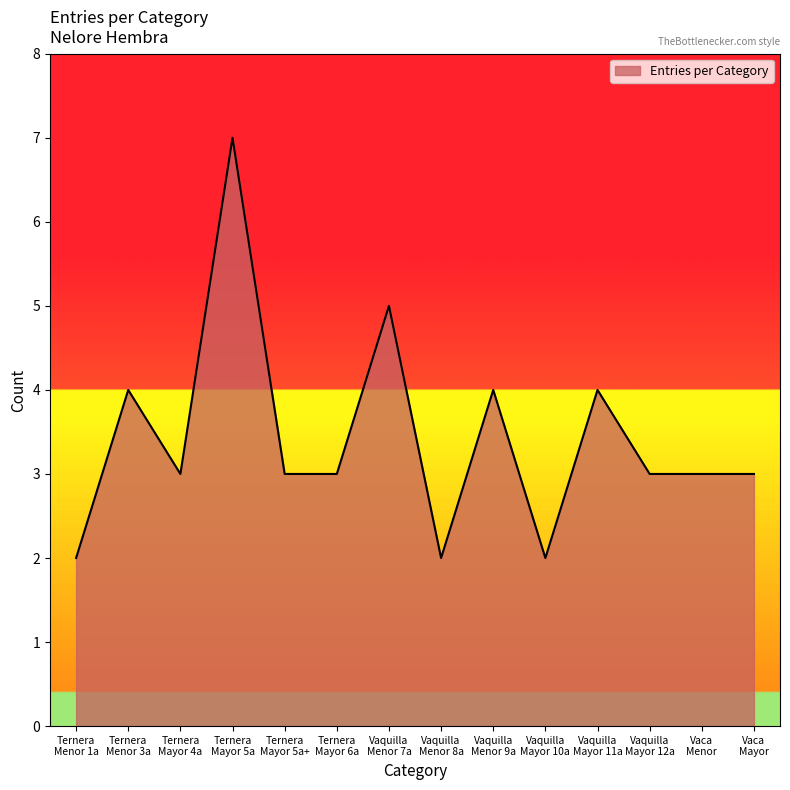

Does the chart display data point markers on the line(s)?

No